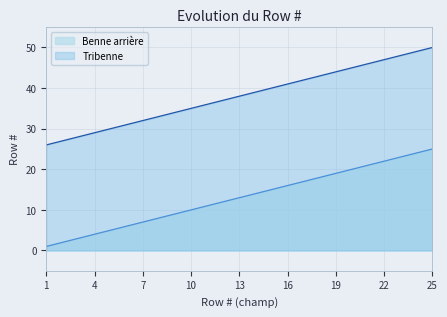

What is the difference between the highest and lowest values at 11?

25